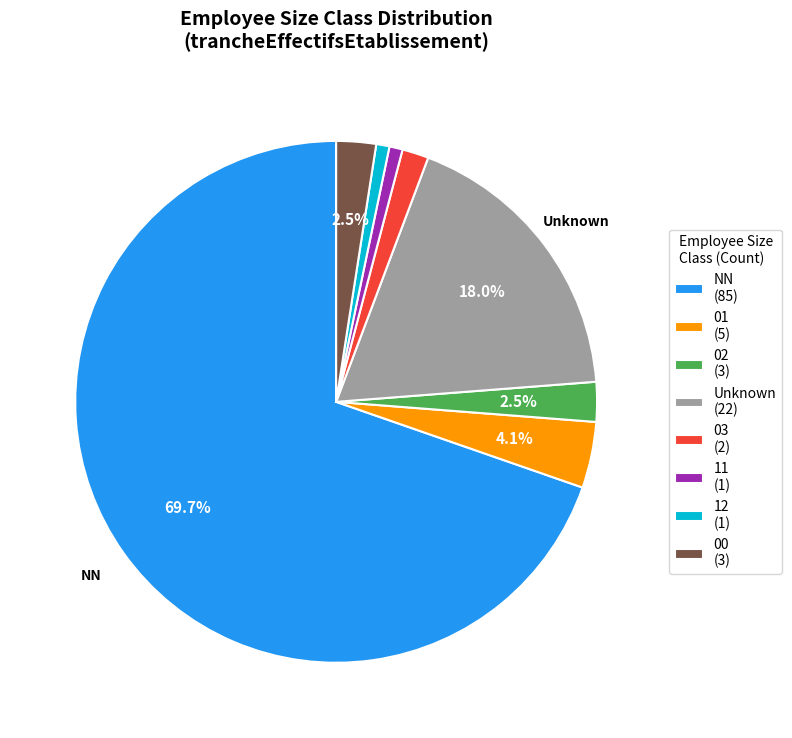

Is there any slice that represents more than half of the pie?

Yes